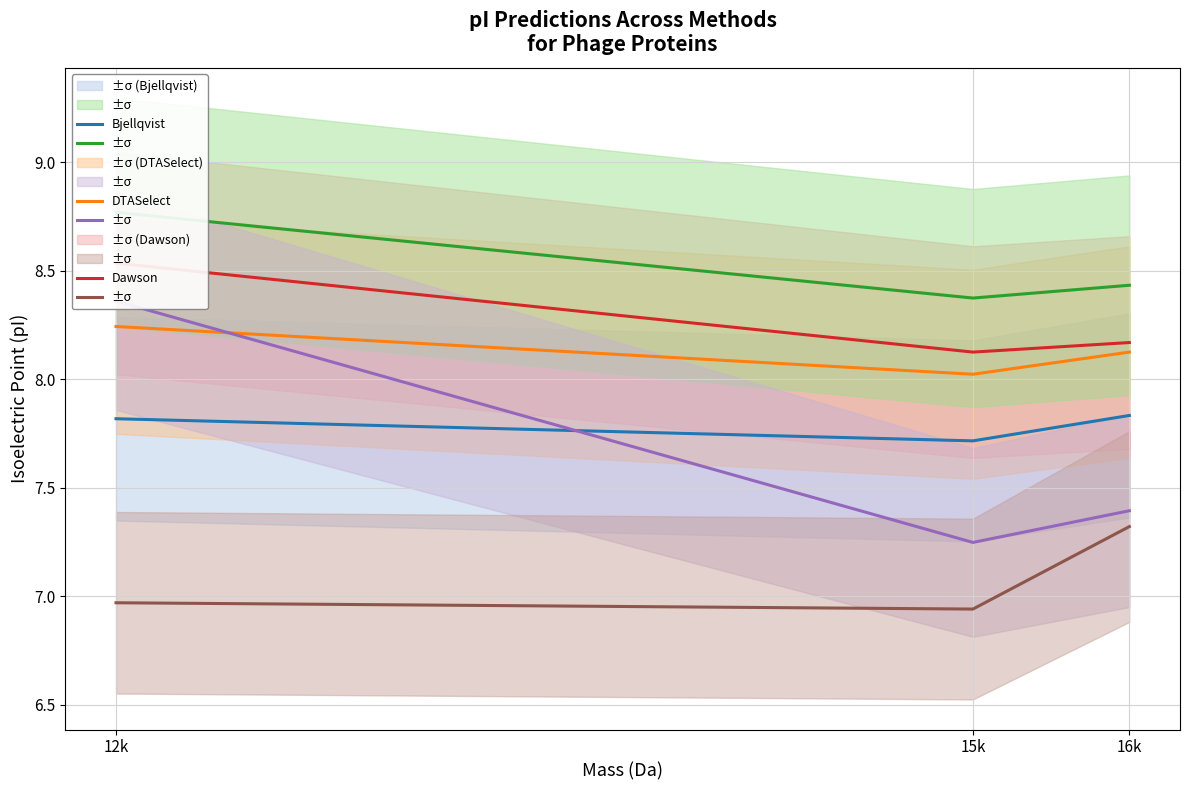

Reading right to left, what are all the values shown in this chart?

Bjellqvist: 7.8	7.7	7.8
DTASelect: 8.1	8.0	8.2
Dawson: 8.2	8.1	8.5
EMBOSS: 8.4	8.4	8.8
Grimsley: 7.4	7.2	8.4
IPC2_peptide: 7.3	6.9	7.0